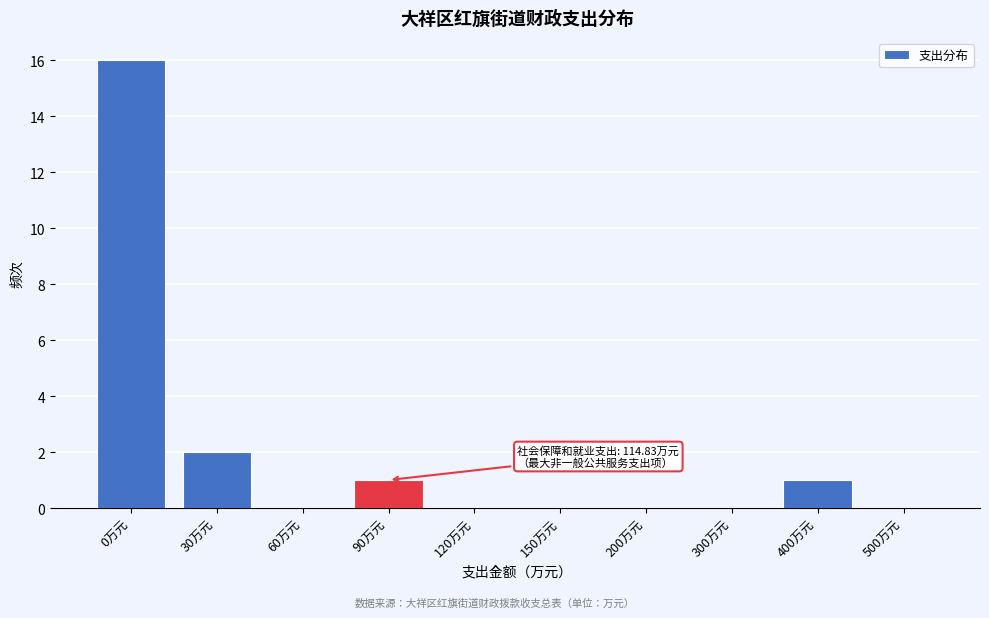

Reading right to left, list all the values displayed in this chart.

500万元=0	400万元=1	300万元=0	200万元=0	150万元=0	120万元=0	90万元=1	60万元=0	30万元=2	0万元=16